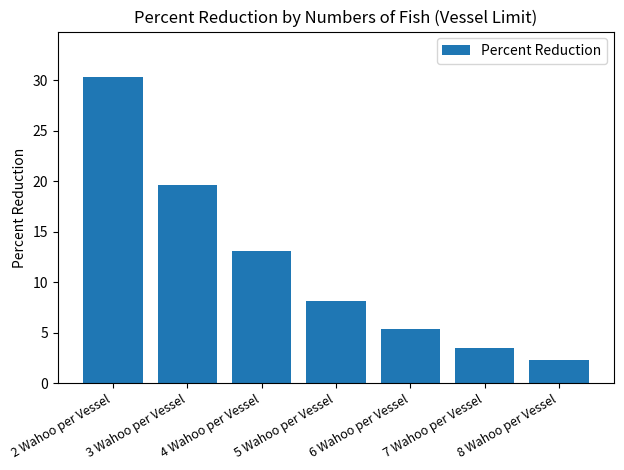

What is the difference between the values at 2 Wahoo per Vessel and 7 Wahoo per Vessel?

26.8